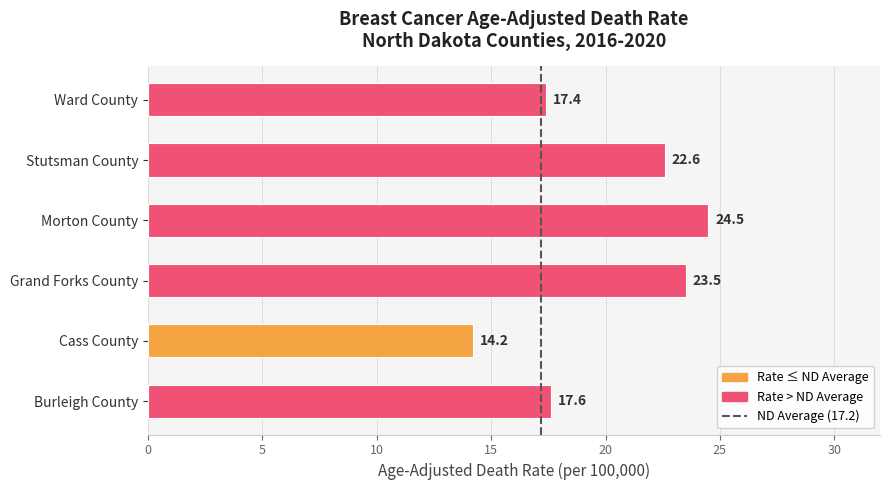

List the labels in order of value, largest first.

Morton County, Grand Forks County, Stutsman County, Burleigh County, Ward County, Cass County